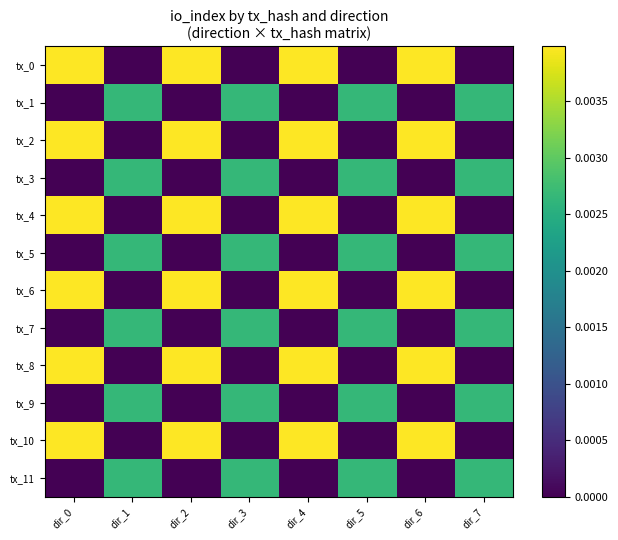

Reading left to right, list all the values displayed in this chart.

tx_0: dir_0=0.0	dir_1=0.0	dir_2=0.0	dir_3=0.0	dir_4=0.0	dir_5=0.0	dir_6=0.0	dir_7=0.0
tx_1: dir_0=0.0	dir_1=0.0	dir_2=0.0	dir_3=0.0	dir_4=0.0	dir_5=0.0	dir_6=0.0	dir_7=0.0
tx_2: dir_0=0.0	dir_1=0.0	dir_2=0.0	dir_3=0.0	dir_4=0.0	dir_5=0.0	dir_6=0.0	dir_7=0.0
tx_3: dir_0=0.0	dir_1=0.0	dir_2=0.0	dir_3=0.0	dir_4=0.0	dir_5=0.0	dir_6=0.0	dir_7=0.0
tx_4: dir_0=0.0	dir_1=0.0	dir_2=0.0	dir_3=0.0	dir_4=0.0	dir_5=0.0	dir_6=0.0	dir_7=0.0
tx_5: dir_0=0.0	dir_1=0.0	dir_2=0.0	dir_3=0.0	dir_4=0.0	dir_5=0.0	dir_6=0.0	dir_7=0.0
tx_6: dir_0=0.0	dir_1=0.0	dir_2=0.0	dir_3=0.0	dir_4=0.0	dir_5=0.0	dir_6=0.0	dir_7=0.0
tx_7: dir_0=0.0	dir_1=0.0	dir_2=0.0	dir_3=0.0	dir_4=0.0	dir_5=0.0	dir_6=0.0	dir_7=0.0
tx_8: dir_0=0.0	dir_1=0.0	dir_2=0.0	dir_3=0.0	dir_4=0.0	dir_5=0.0	dir_6=0.0	dir_7=0.0
tx_9: dir_0=0.0	dir_1=0.0	dir_2=0.0	dir_3=0.0	dir_4=0.0	dir_5=0.0	dir_6=0.0	dir_7=0.0
tx_10: dir_0=0.0	dir_1=0.0	dir_2=0.0	dir_3=0.0	dir_4=0.0	dir_5=0.0	dir_6=0.0	dir_7=0.0
tx_11: dir_0=0.0	dir_1=0.0	dir_2=0.0	dir_3=0.0	dir_4=0.0	dir_5=0.0	dir_6=0.0	dir_7=0.0